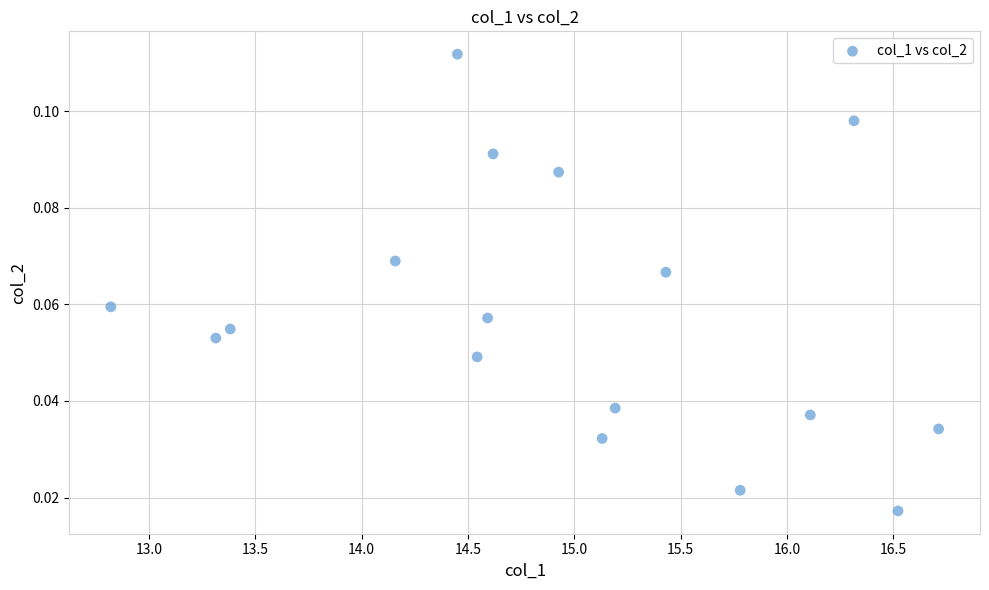

What is the range of X values (max minus min)?

3.9